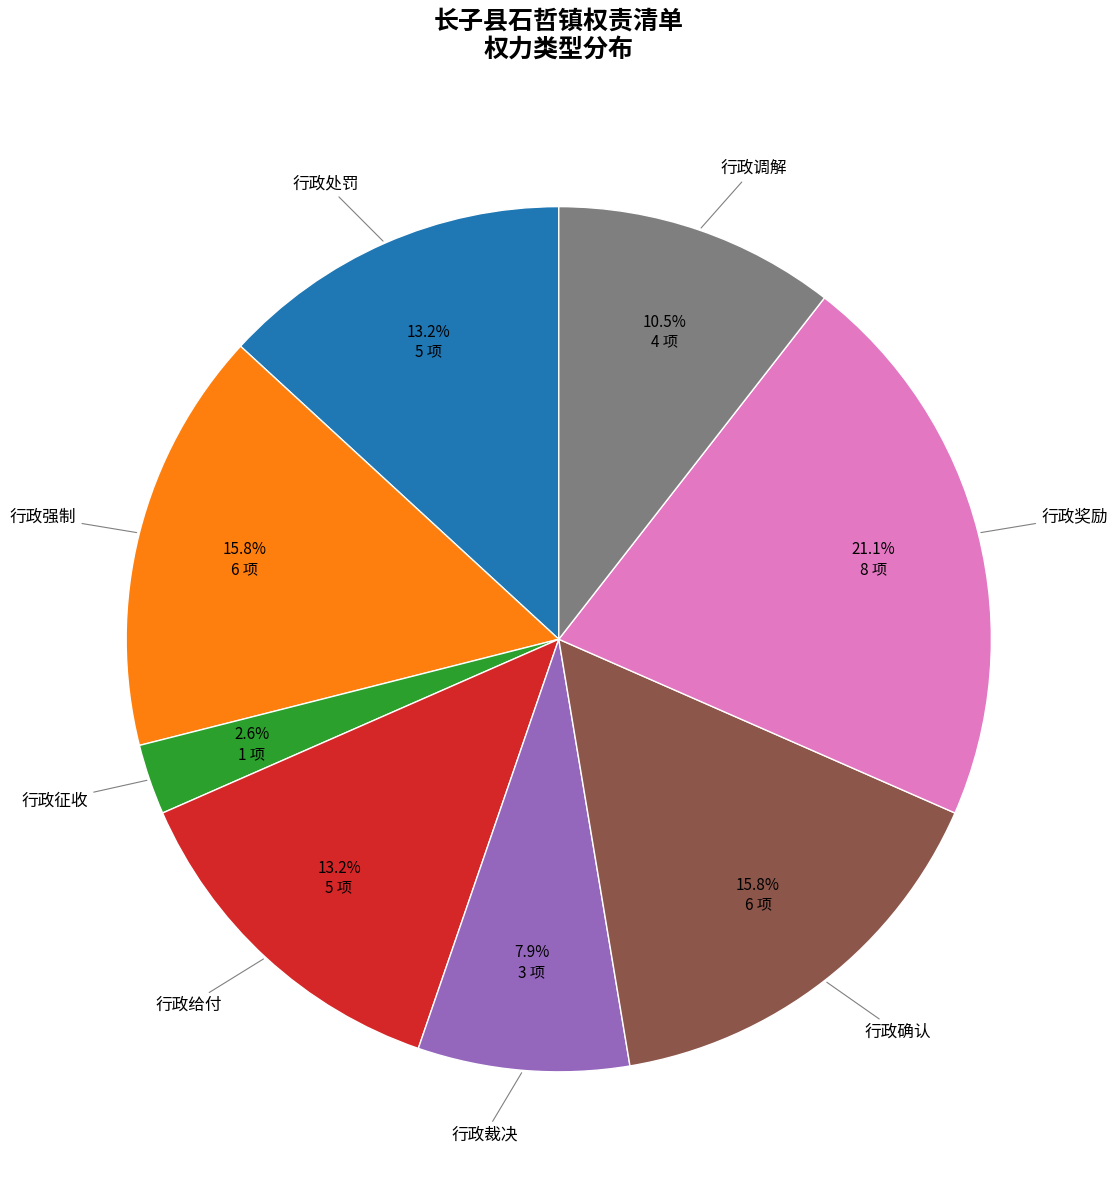

What portion of the pie excludes 行政确认?

84.2%